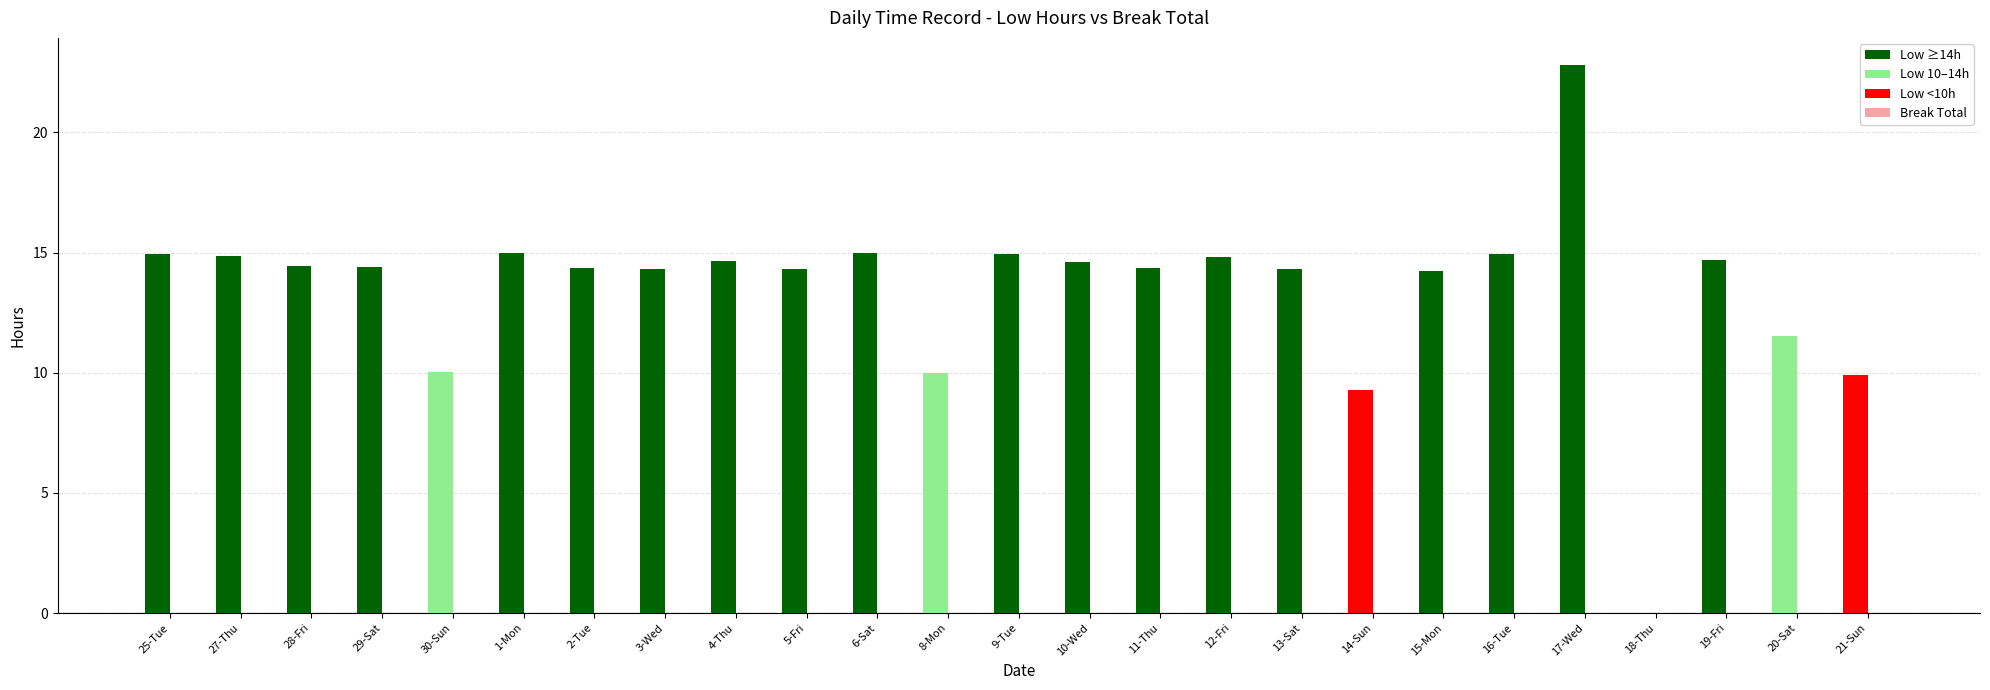

At which label does the data first exceed 14?

25-Tue